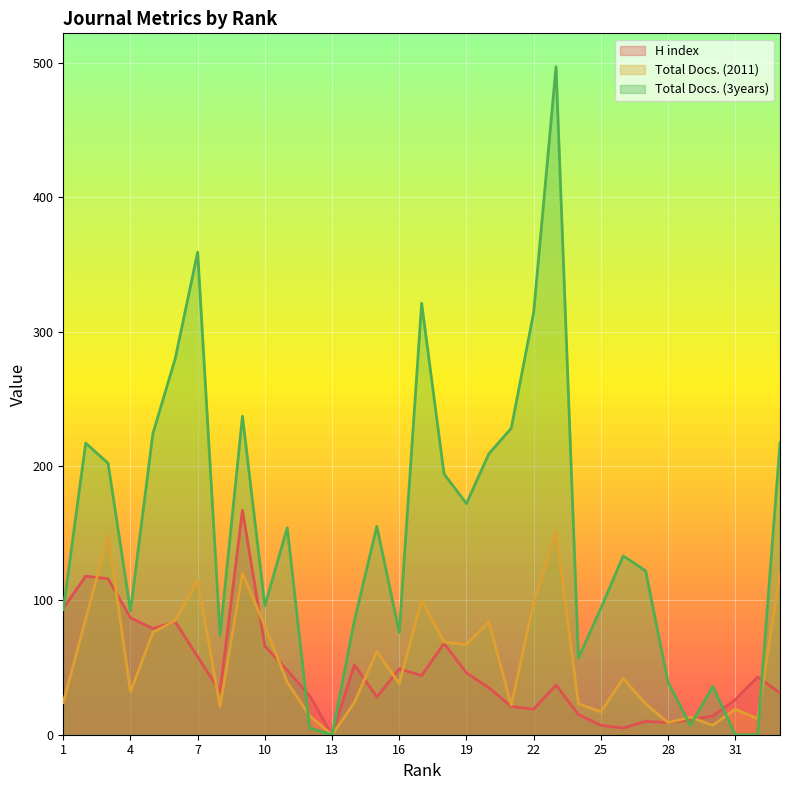

Does the chart display data point markers on the line(s)?

No